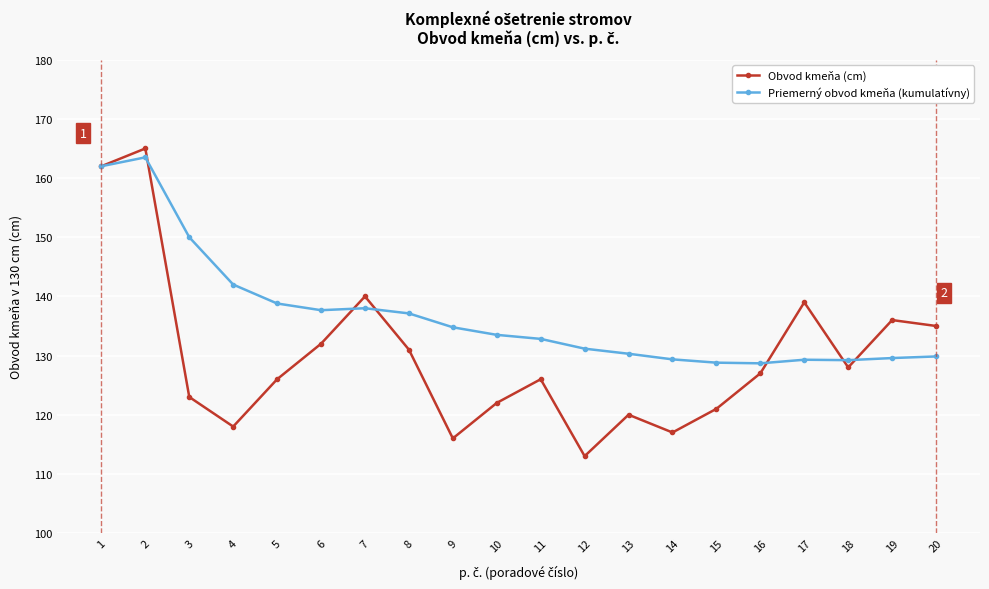

Rank the series by their maximum value, from lowest to highest.

Priemerný obvod kmeňa (kumulatívny), Obvod kmeňa (cm)